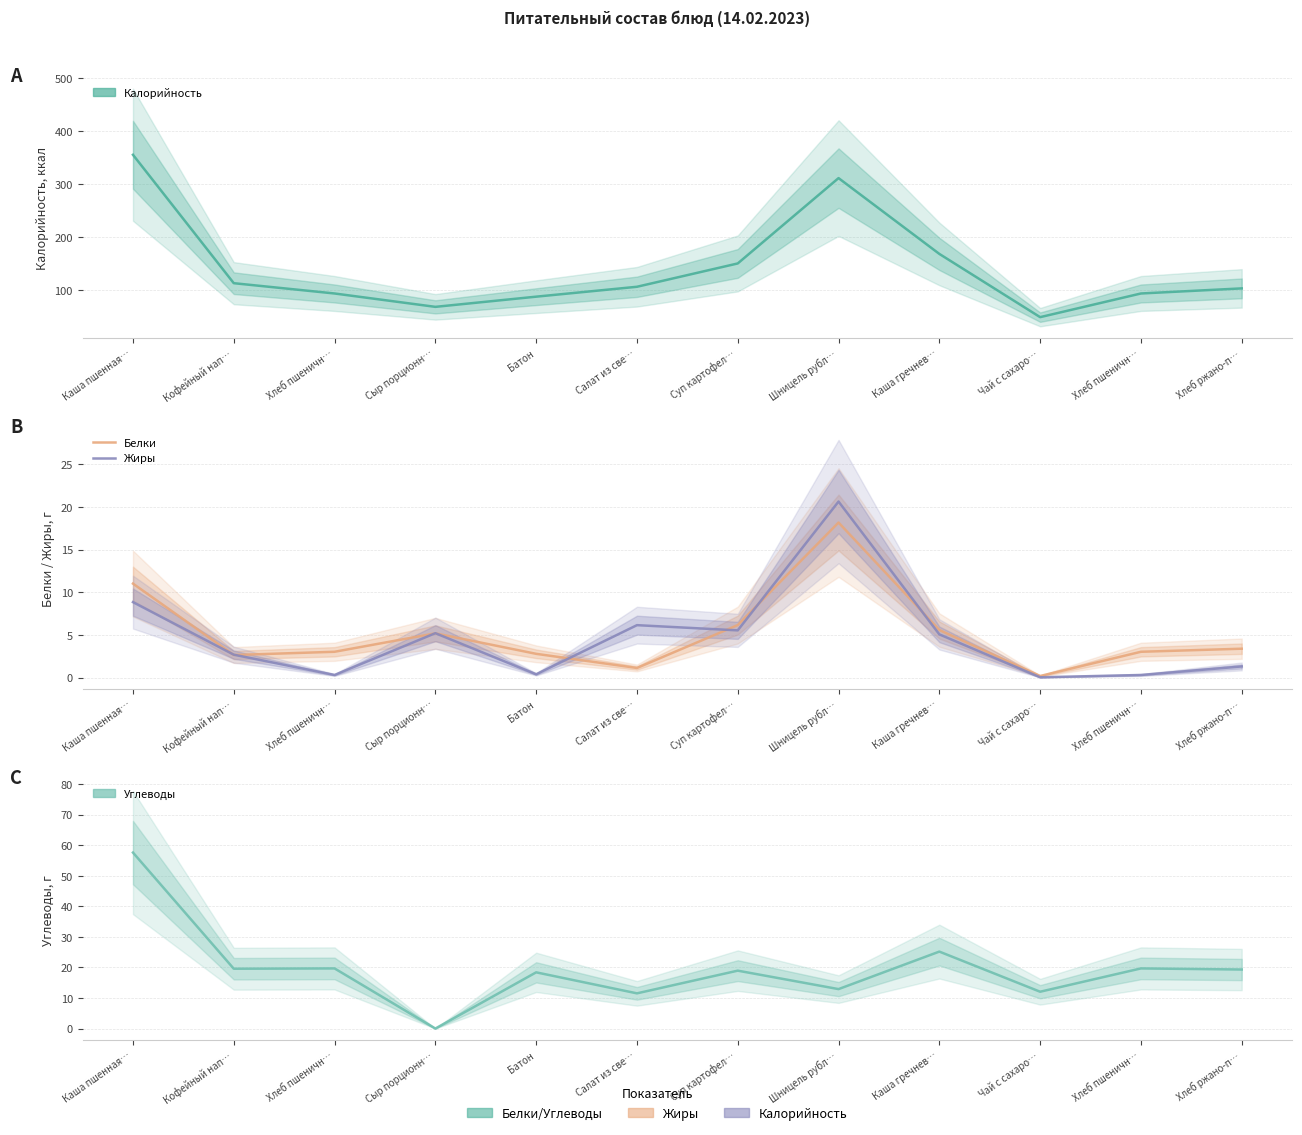

Reading left to right, list all the values displayed in this chart.

Калорийность: 355.3	113.4	94.0	68.8	88.0	106.6	150.6	311.4	168.6	49.4	94.0	103.6
Белки: 11.0	2.7	3.0	5.2	2.8	1.1	6.2	18.2	5.6	0.2	3.0	3.4
Жиры: 8.9	2.7	0.3	5.2	0.4	6.2	5.5	20.6	5.1	0.1	0.3	1.3
Углеводы: 57.6	19.6	19.7	0.0	18.4	11.5	18.9	12.9	25.2	12.1	19.7	19.3